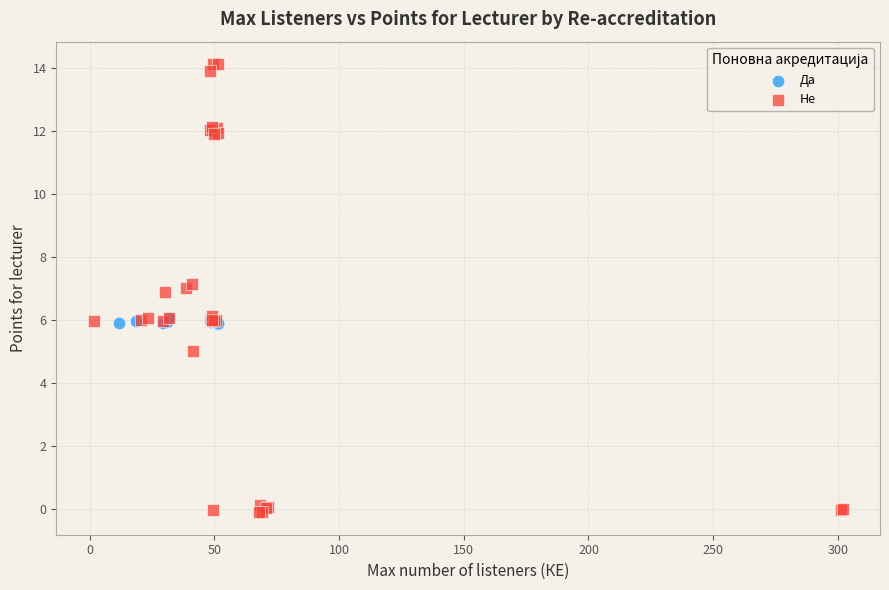

Which series has the widest spread of Y values?

Не